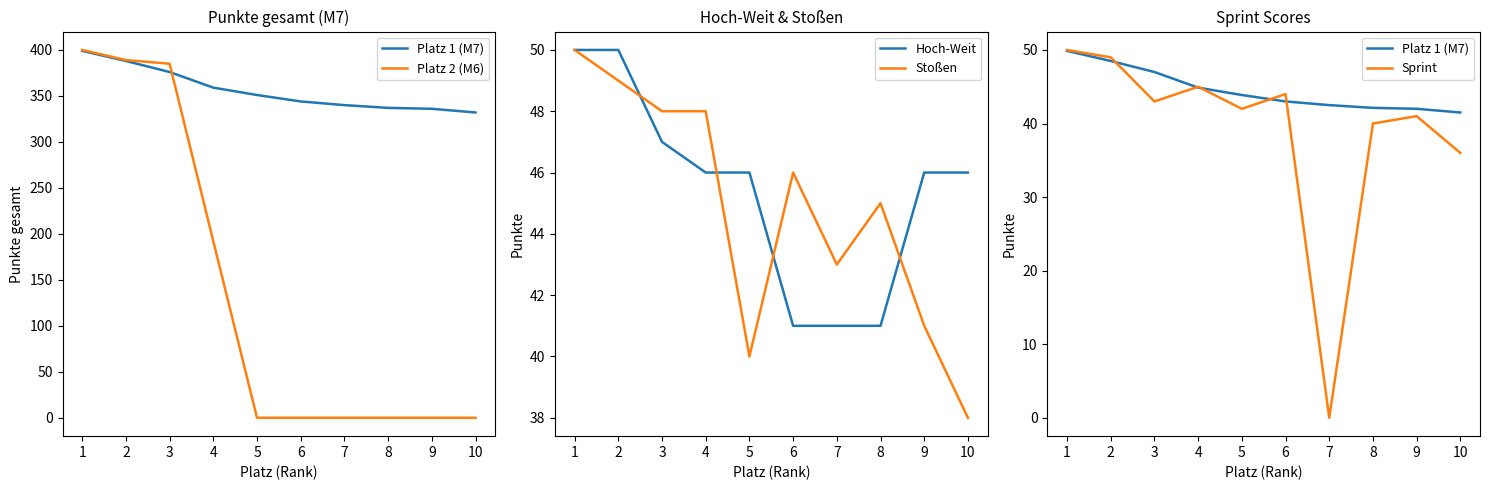

Which series has the widest spread of values?

Platz 2 (M6)